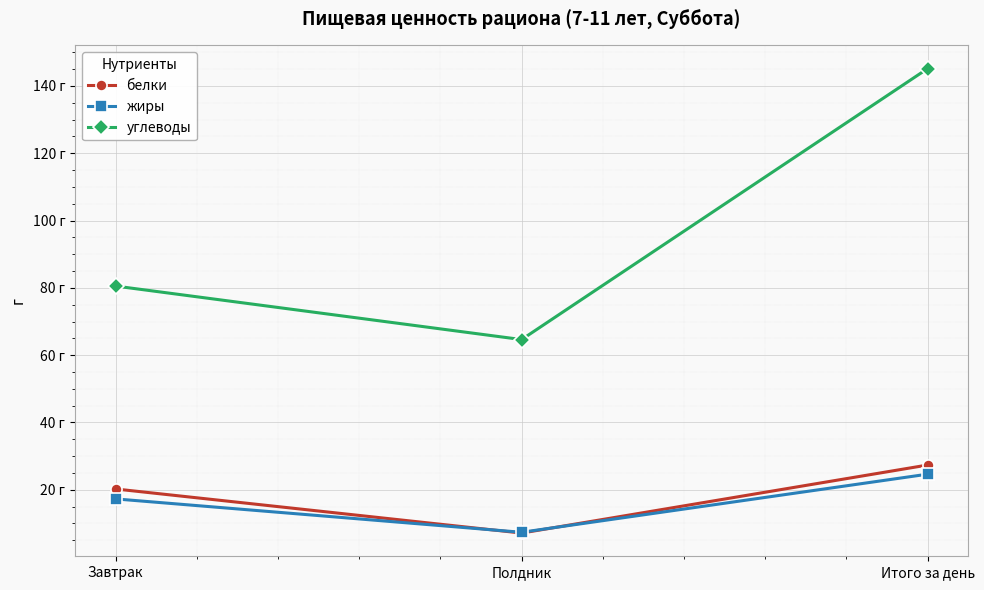

Reading left to right, list all the values displayed in this chart.

белки: Завтрак=20.2	Полдник=7.1	Итого за день=27.3
жиры: Завтрак=17.3	Полдник=7.3	Итого за день=24.6
углеводы: Завтрак=80.5	Полдник=64.6	Итого за день=145.2